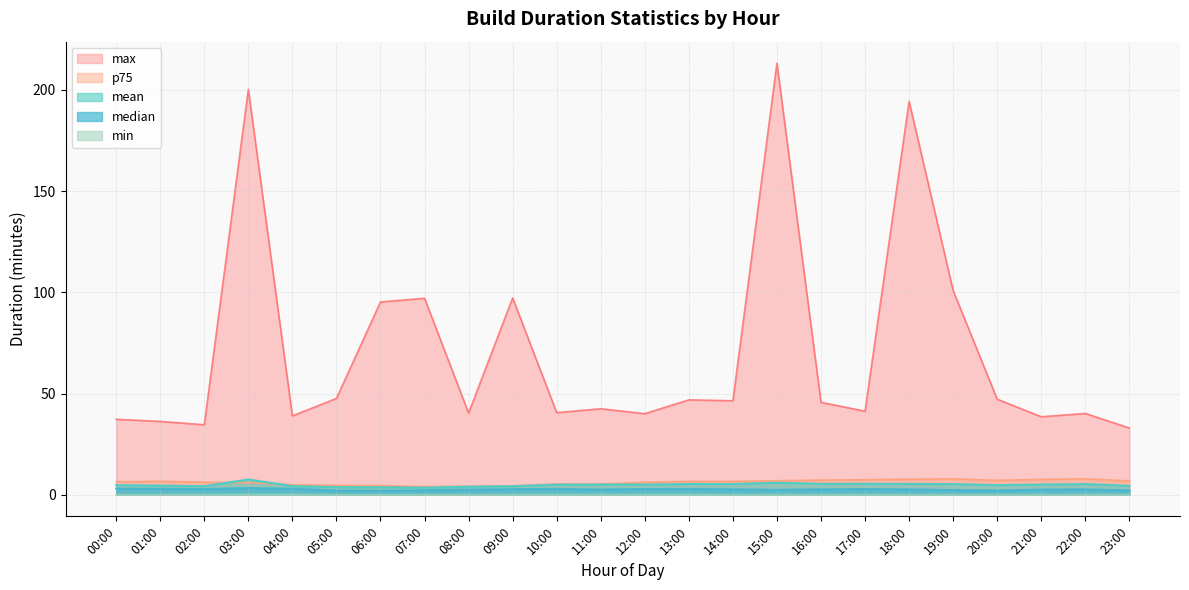

Reading right to left, what are all the values shown in this chart?

mean: 23:00=4.4	22:00=5.3	21:00=5.0	20:00=4.7	19:00=5.3	18:00=5.4	17:00=5.4	16:00=5.4	15:00=6.0	14:00=5.3	13:00=5.3	12:00=5.0	11:00=5.1	10:00=5.0	09:00=4.2	08:00=4.0	07:00=3.5	06:00=3.7	05:00=3.7	04:00=4.3	03:00=7.6	02:00=4.2	01:00=4.5	00:00=4.8
median: 23:00=2.2	22:00=2.6	21:00=2.6	20:00=2.0	19:00=2.3	18:00=2.6	17:00=2.8	16:00=2.7	15:00=2.4	14:00=2.7	13:00=2.8	12:00=2.9	11:00=2.5	10:00=2.9	09:00=2.8	08:00=2.5	07:00=2.2	06:00=1.9	05:00=2.1	04:00=3.0	03:00=3.3	02:00=2.8	01:00=3.0	00:00=3.0
p75: 23:00=6.8	22:00=7.9	21:00=7.6	20:00=7.1	19:00=7.8	18:00=7.7	17:00=7.4	16:00=7.2	15:00=6.9	14:00=6.6	13:00=6.7	12:00=6.1	11:00=5.3	10:00=5.3	09:00=4.4	08:00=4.2	07:00=4.0	06:00=4.5	05:00=4.6	04:00=4.9	03:00=6.0	02:00=6.2	01:00=6.7	00:00=6.4
min: 23:00=0.1	22:00=0.1	21:00=0.1	20:00=0.0	19:00=0.0	18:00=0.0	17:00=0.0	16:00=0.0	15:00=0.0	14:00=0.0	13:00=0.1	12:00=0.0	11:00=0.1	10:00=0.1	09:00=0.0	08:00=0.0	07:00=0.0	06:00=0.0	05:00=0.0	04:00=0.1	03:00=0.1	02:00=0.1	01:00=0.1	00:00=0.1
max: 23:00=33.0	22:00=40.2	21:00=38.5	20:00=47.2	19:00=100.9	18:00=194.4	17:00=41.3	16:00=45.7	15:00=213.2	14:00=46.4	13:00=46.9	12:00=40.1	11:00=42.5	10:00=40.6	09:00=97.3	08:00=40.4	07:00=97.1	06:00=95.2	05:00=47.6	04:00=39.0	03:00=200.3	02:00=34.6	01:00=36.2	00:00=37.3